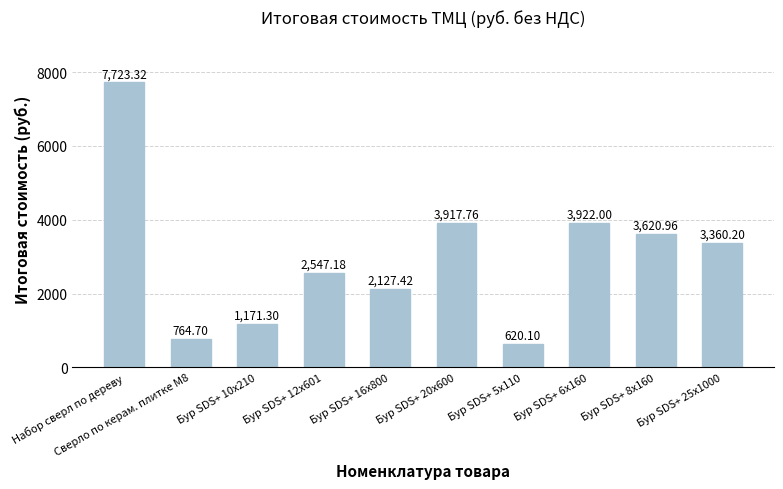

What is the sum of the values at Бур SDS+ 5x110 and Набор сверл по дереву?

8343.4